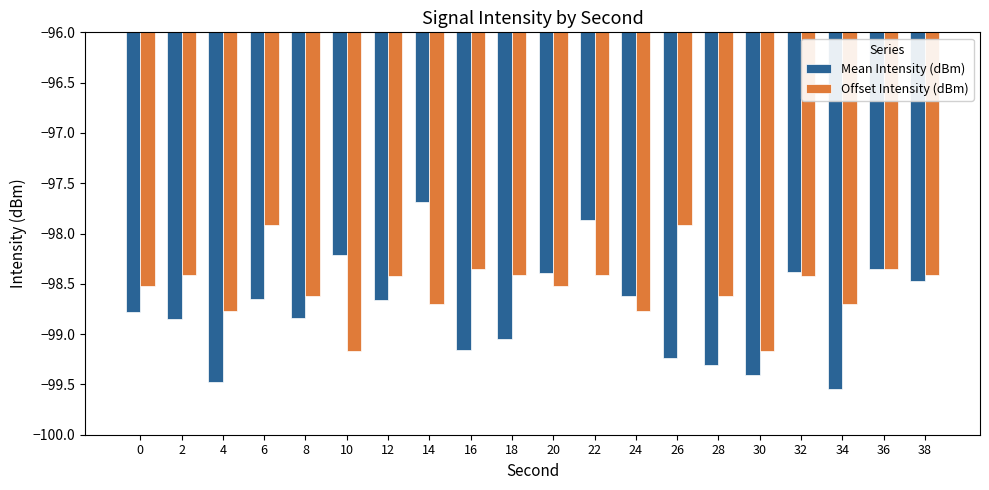

How many data points in Offset Intensity (dBm) are above -98?

2